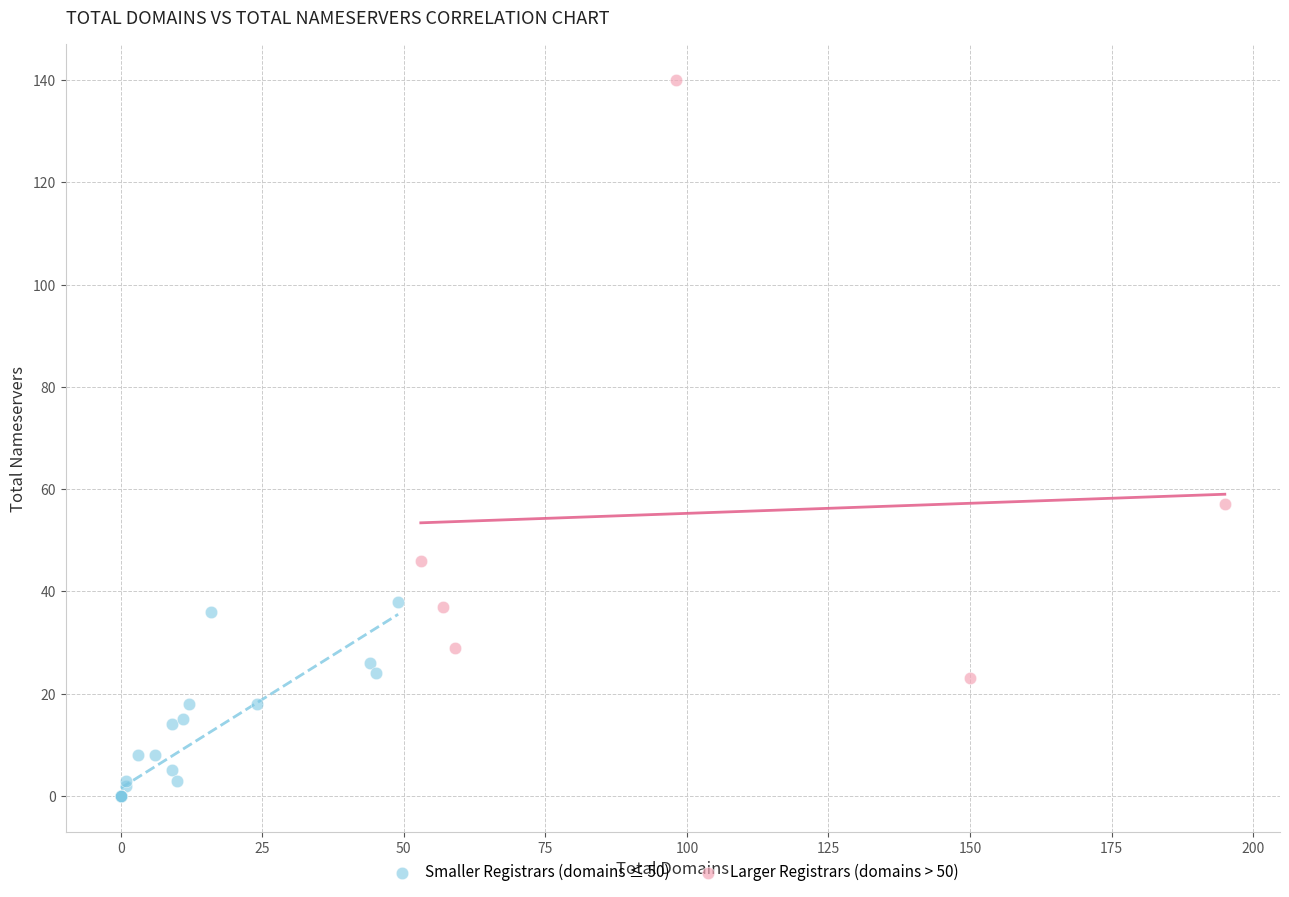

Which series reaches the maximum Y coordinate?

Larger Registrars (domains > 50)